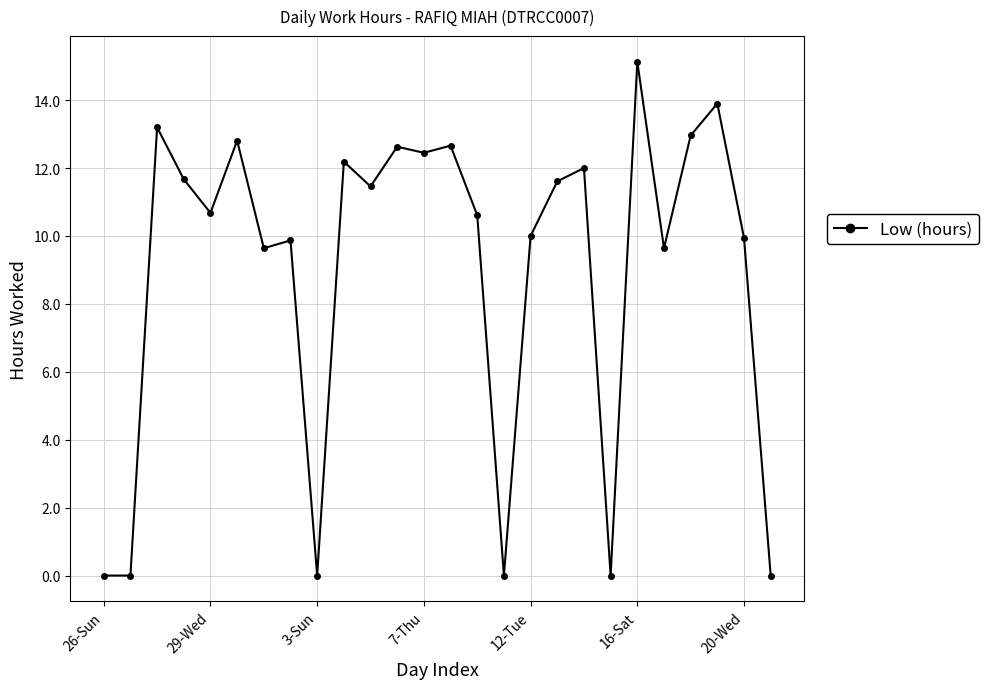

What is the difference between the second highest and minimum values?

13.9